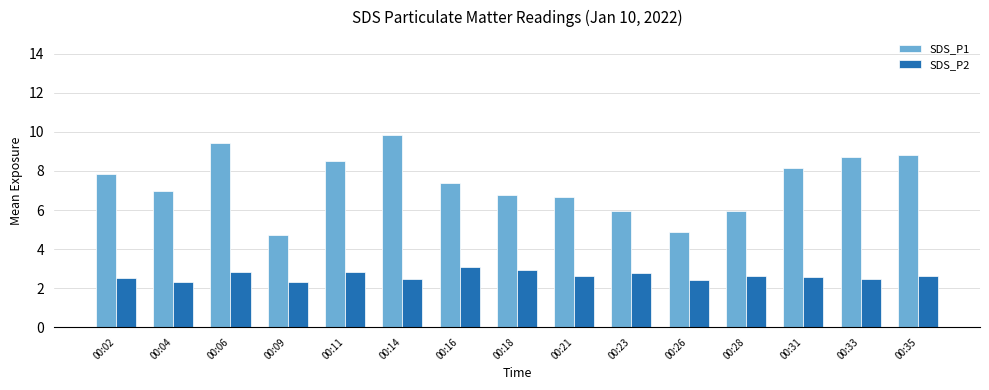

The SDS_P1 series shows 6.7 at 00:26. True or false?

False